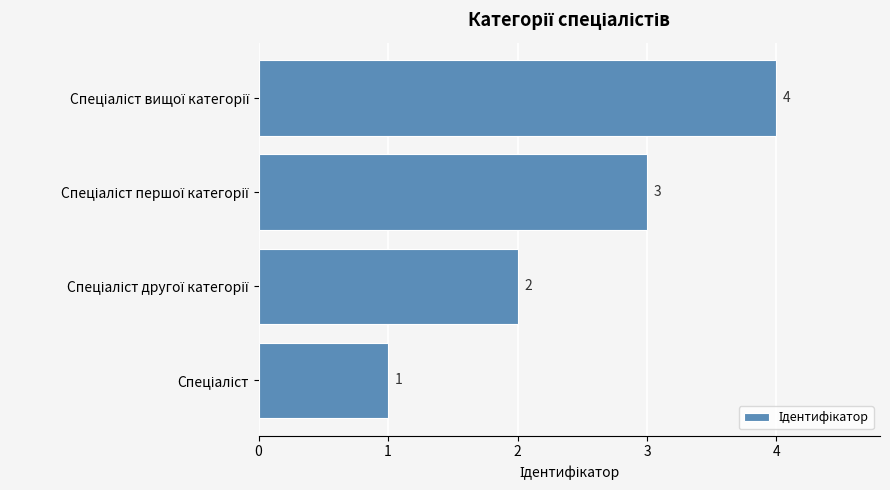

Does the chart contain any negative values?

No